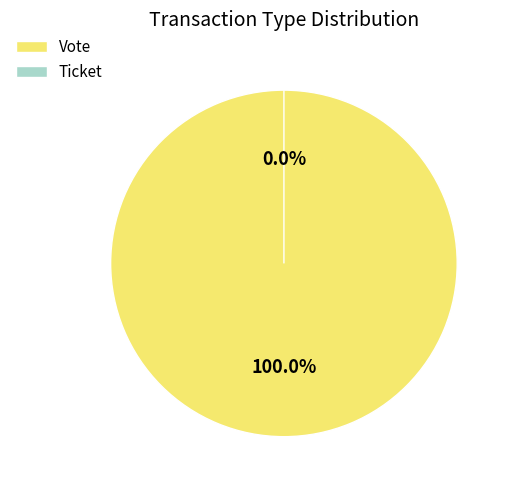

How many segments does this pie chart have?

2